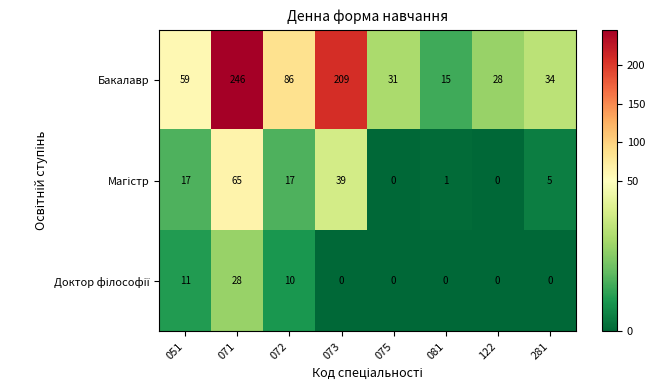

What is the difference between the maximum and minimum values in the Бакалавр series?

231